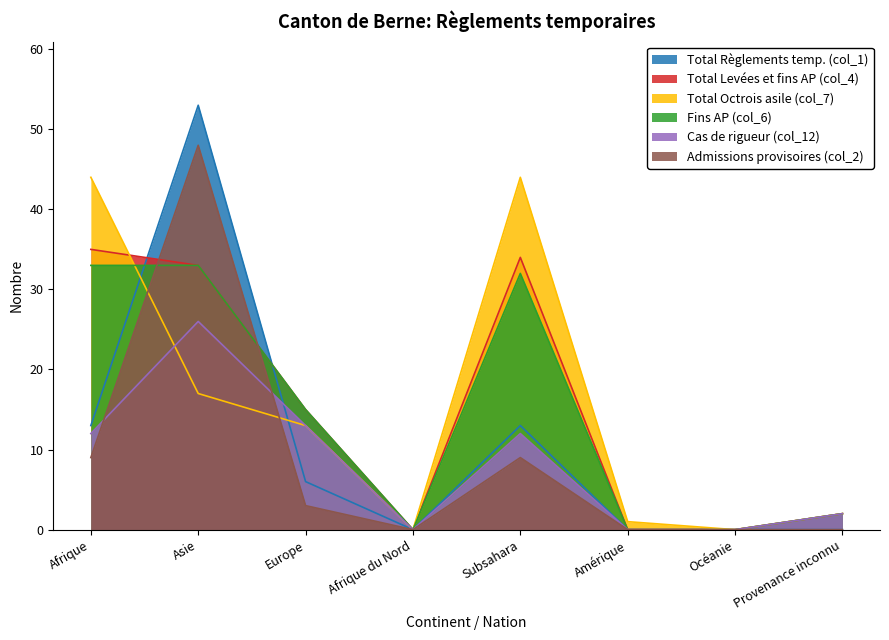

Which series has the widest spread of values?

Total Règlements temp. (col_1)